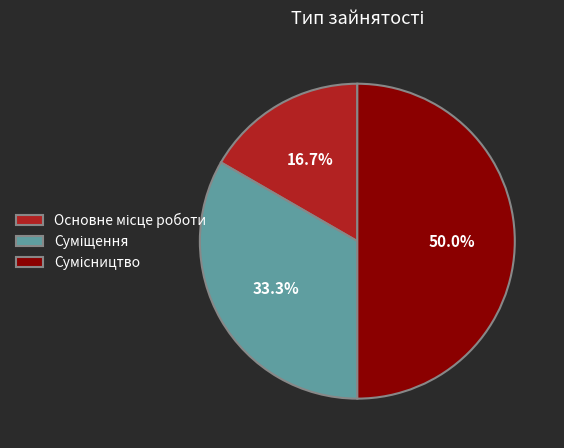

Count the number of slices in the pie.

3